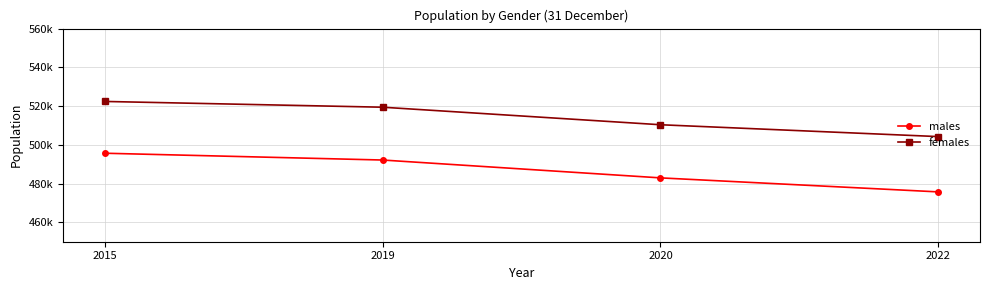

Reading left to right, extract all data points from this chart.

males: 2015=495674	2019=492166	2020=482952	2022=475717
females: 2015=522401	2019=519426	2020=510377	2022=504259